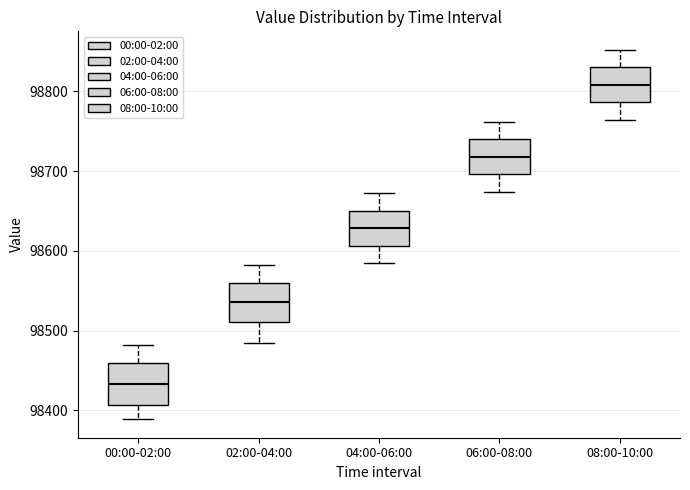

Where does the upper whisker of the box for 02:00-04:00 end on the y-axis? The values are not printed on the chart, so give them approximately, as read against the axis.

98580